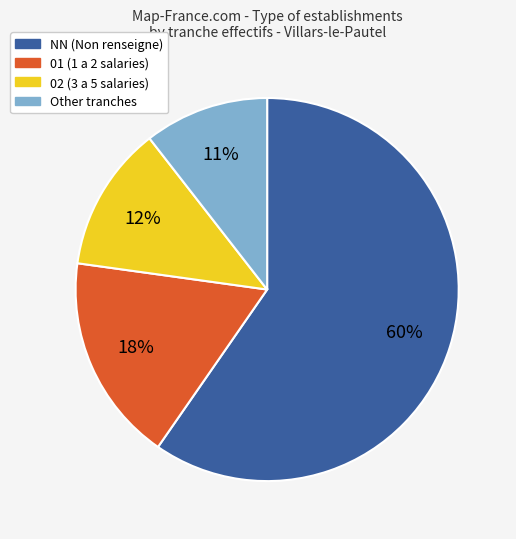

How many slices are in this pie chart?

4